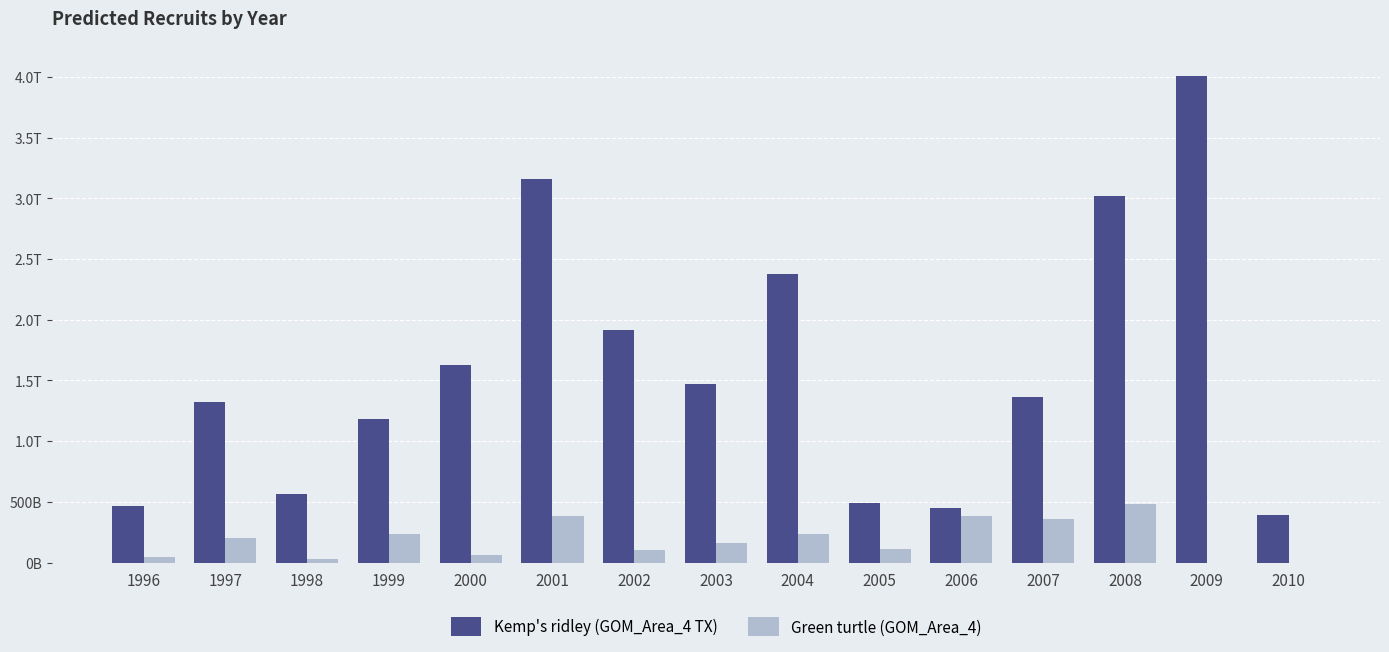

What are all the series names shown in the legend?

Kemp's ridley (GOM_Area_4 TX), Green turtle (GOM_Area_4)